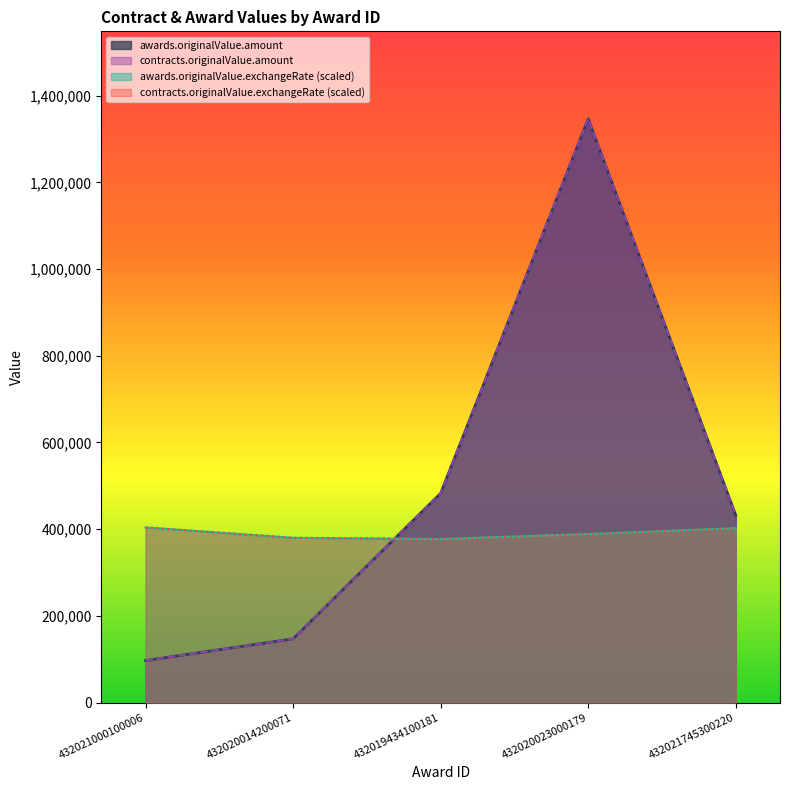

What is the average value of the awards.originalValue.exchangeRate series?

390336.8